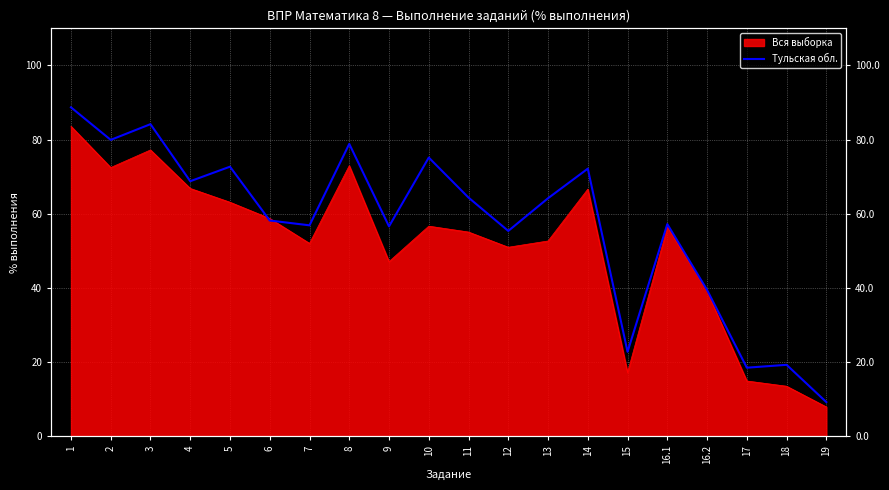

The value at 19 is 6.2. True or false?

False